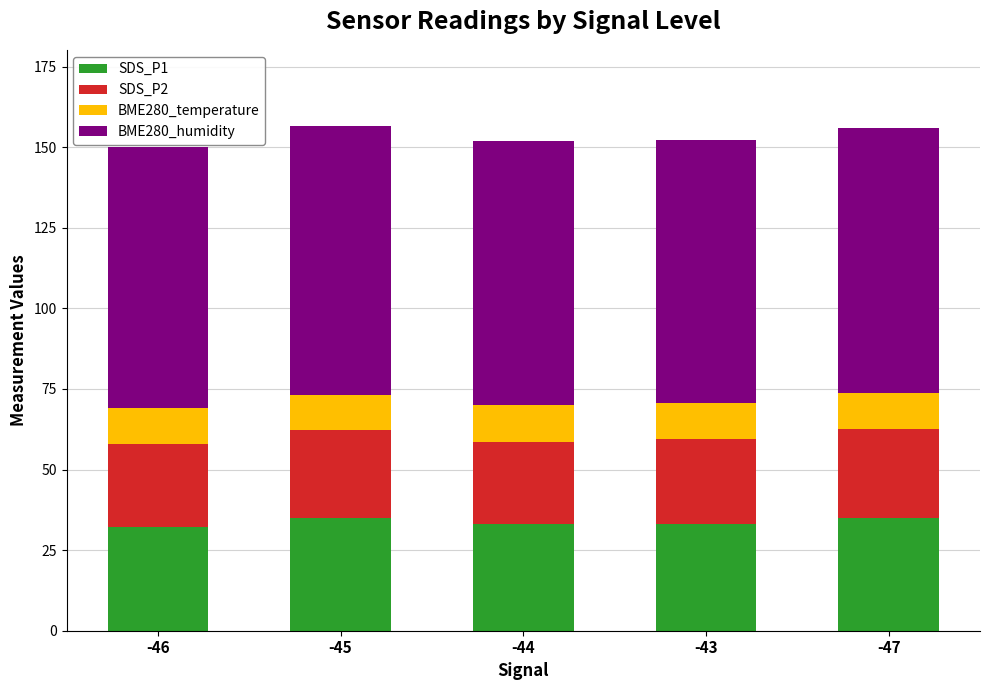

Are the bars grouped side by side (vs. stacked)?

No